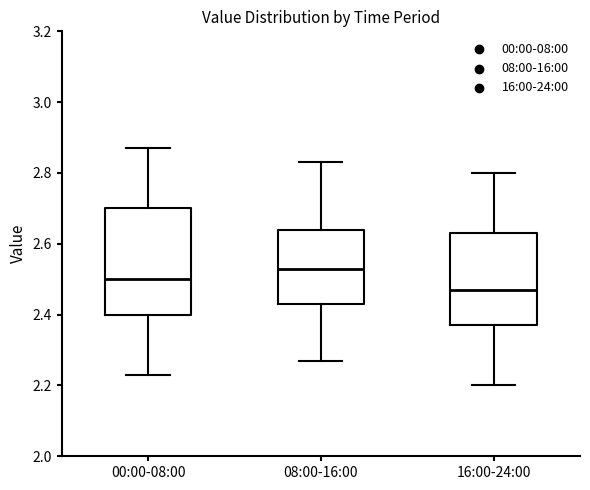

Which box has the highest median line?

08:00-16:00